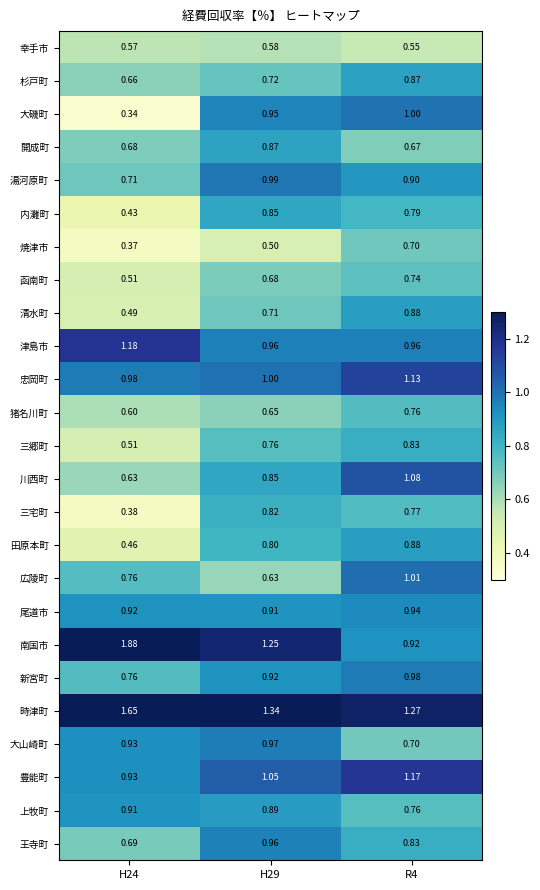

Which series has the widest spread of values?

南国市